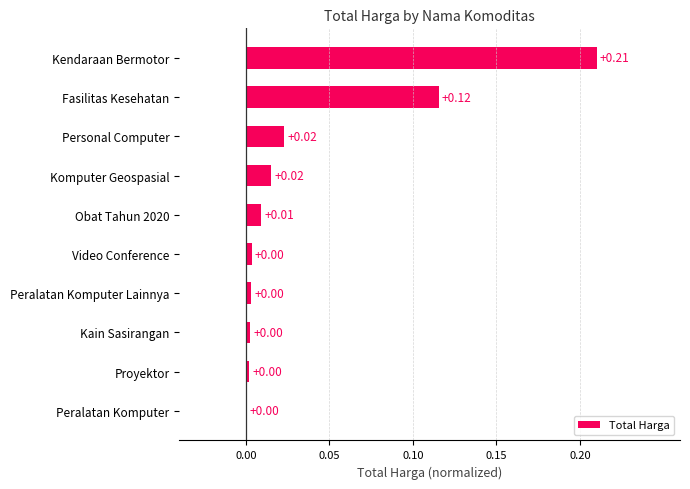

Are the bars horizontal?

Yes